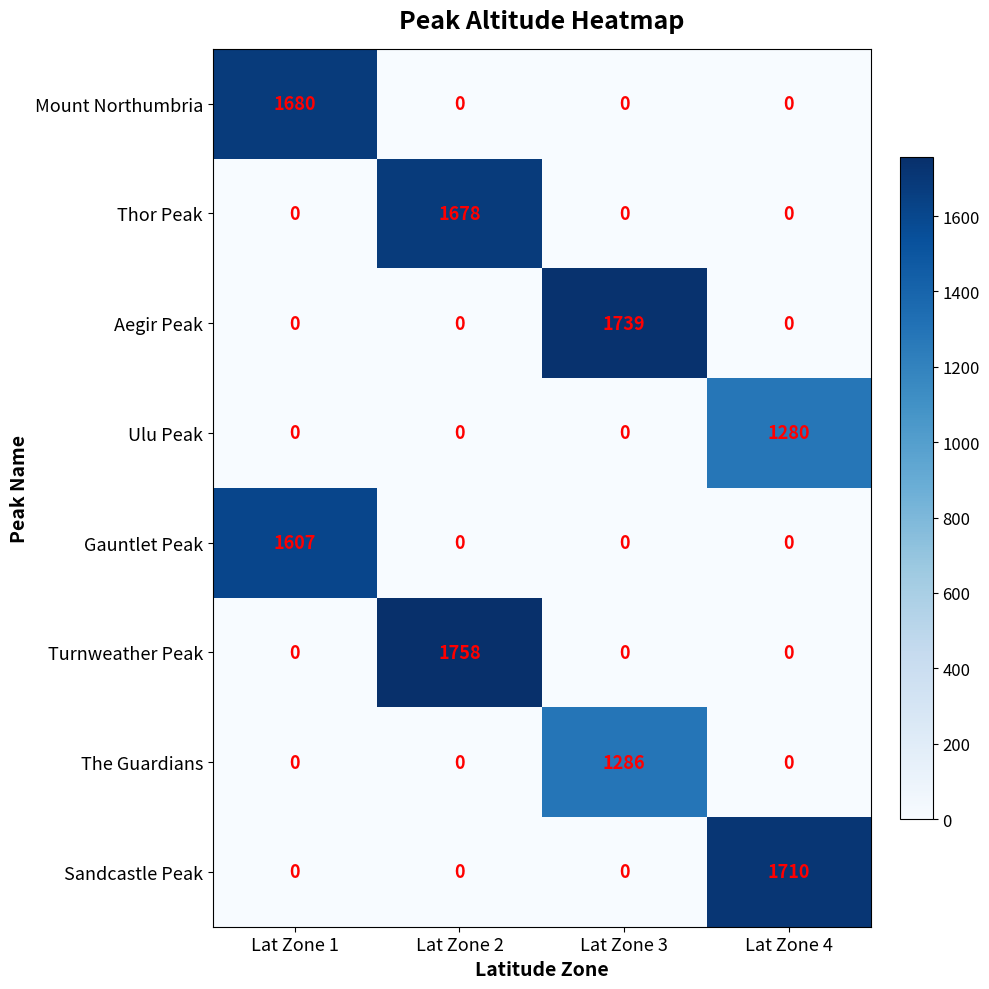

True or false: Turnweather Peak has a value of 528 at Lat Zone 4.

False